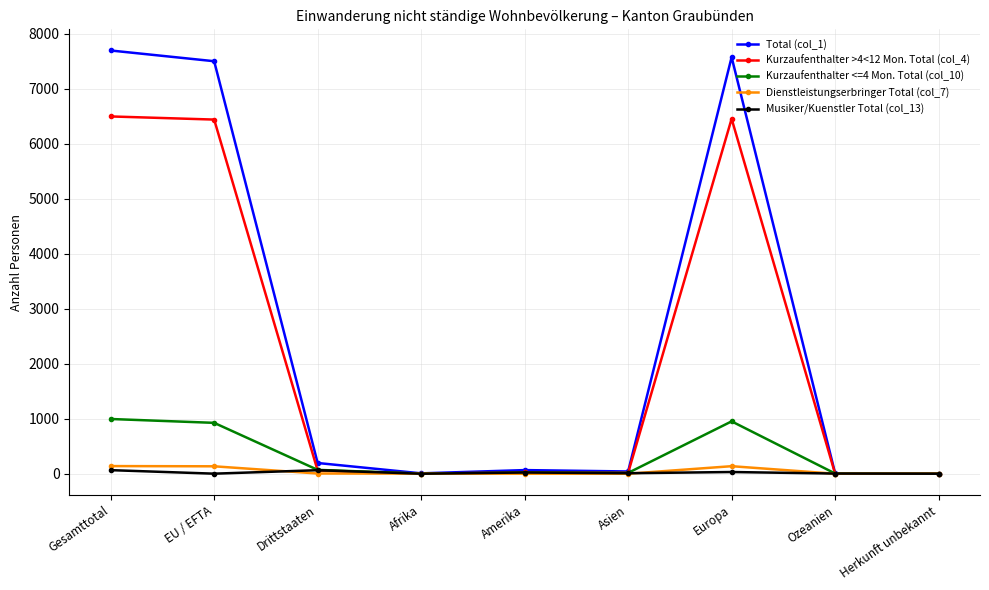

Which series changed the most between EU / EFTA and Ozeanien?

Total (col_1)